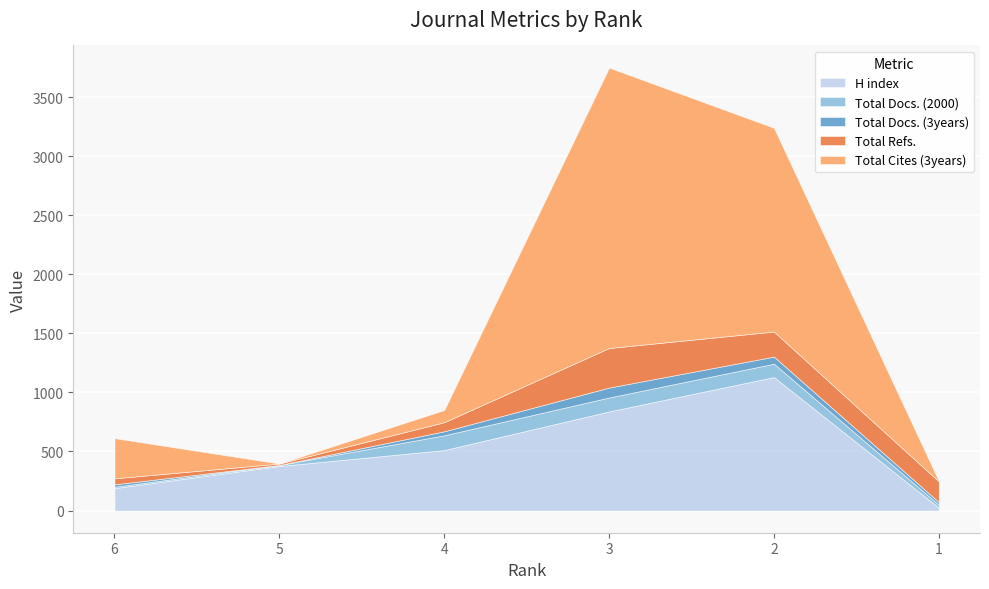

At how many categories does at least one series exceed 1391?

2